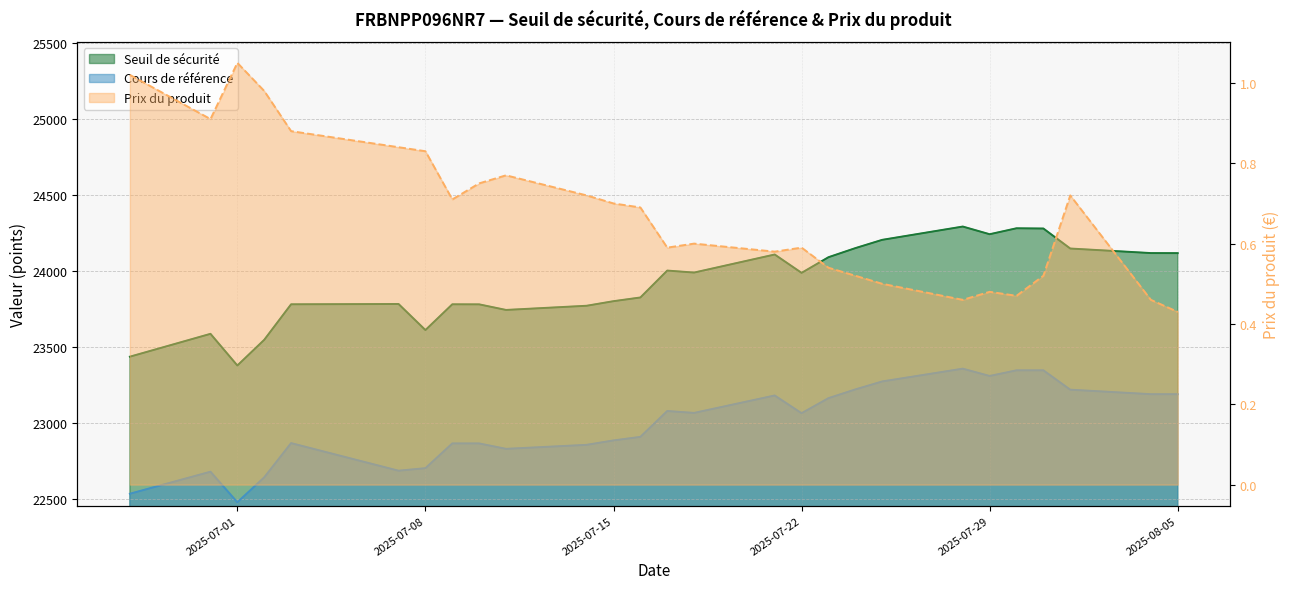

Which category has the highest value across all series?

2025-07-28